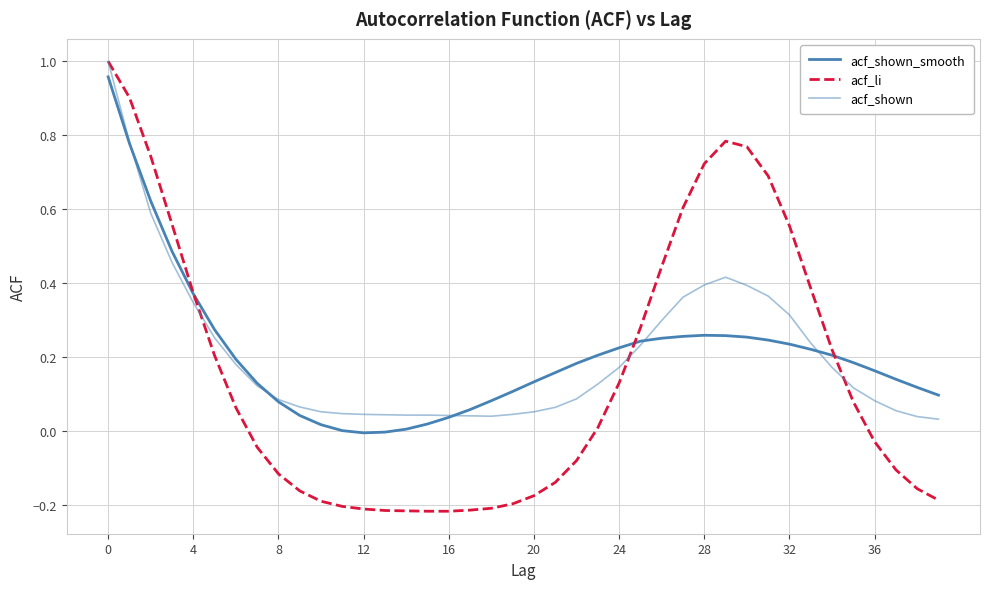

True or false: acf_li has more than 0 interior local peaks.

True